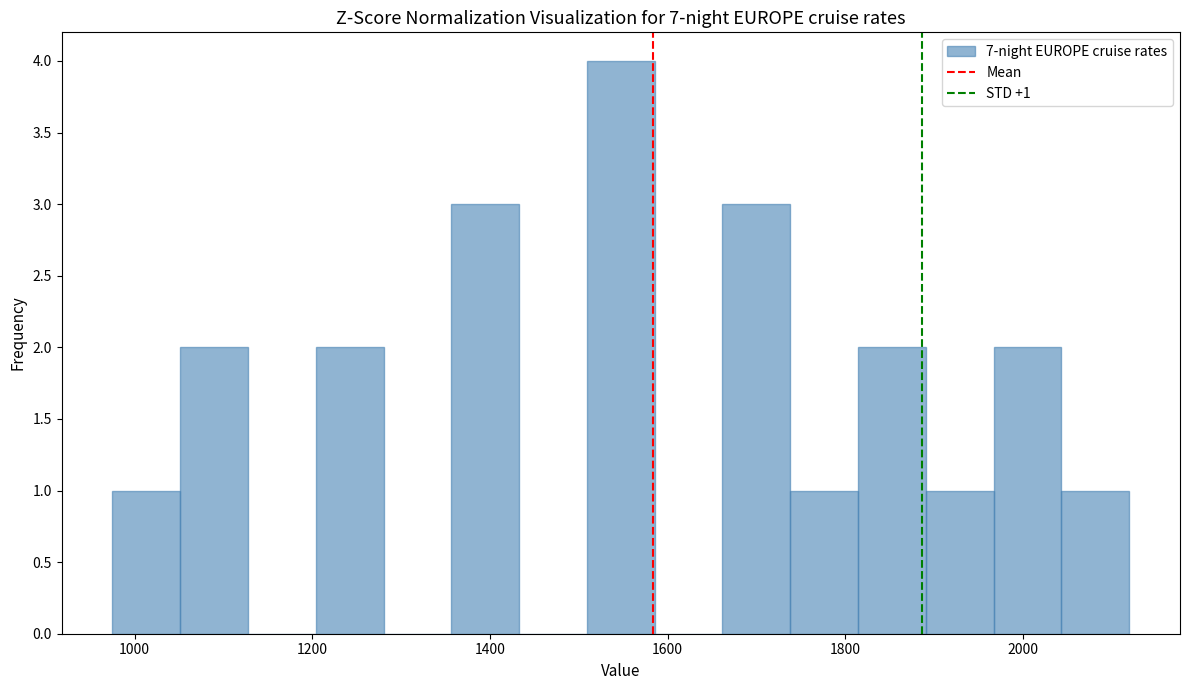

Around what value on the x-axis is the tallest bar? Give the approximate position of its centre, as read against the axis.

1540